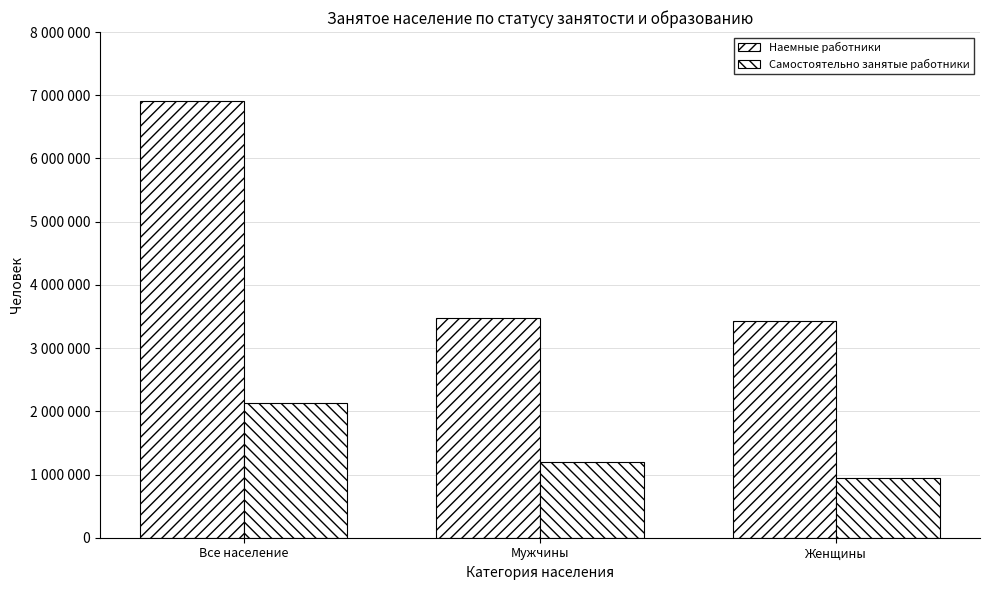

What is the label of the 3rd bar from the right?

Все население